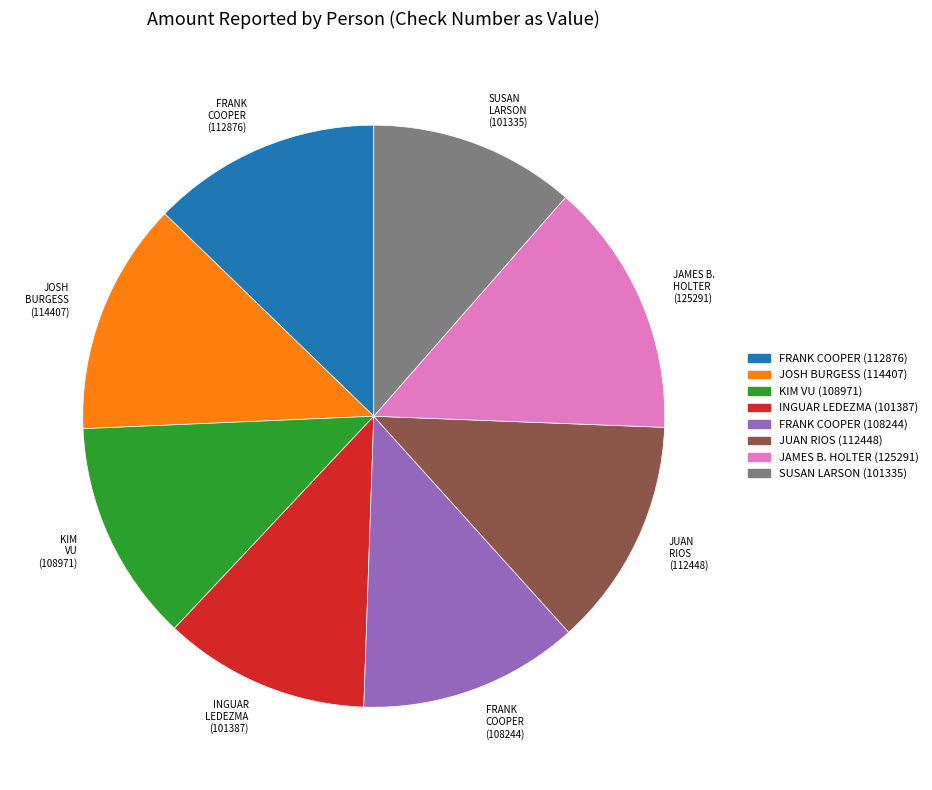

Is KIM VU (108971) the majority of the pie?

No